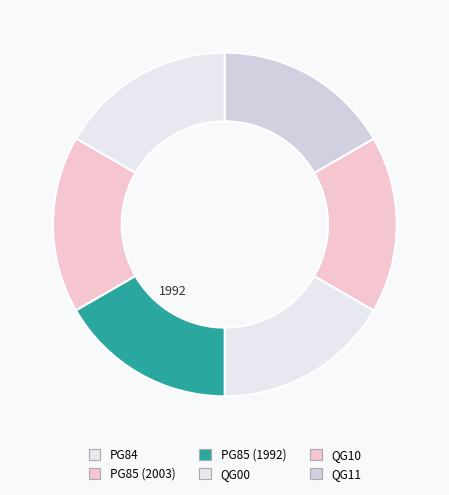

What is the ratio of the value at PG85 (2003) to the value at QG10?

1.0